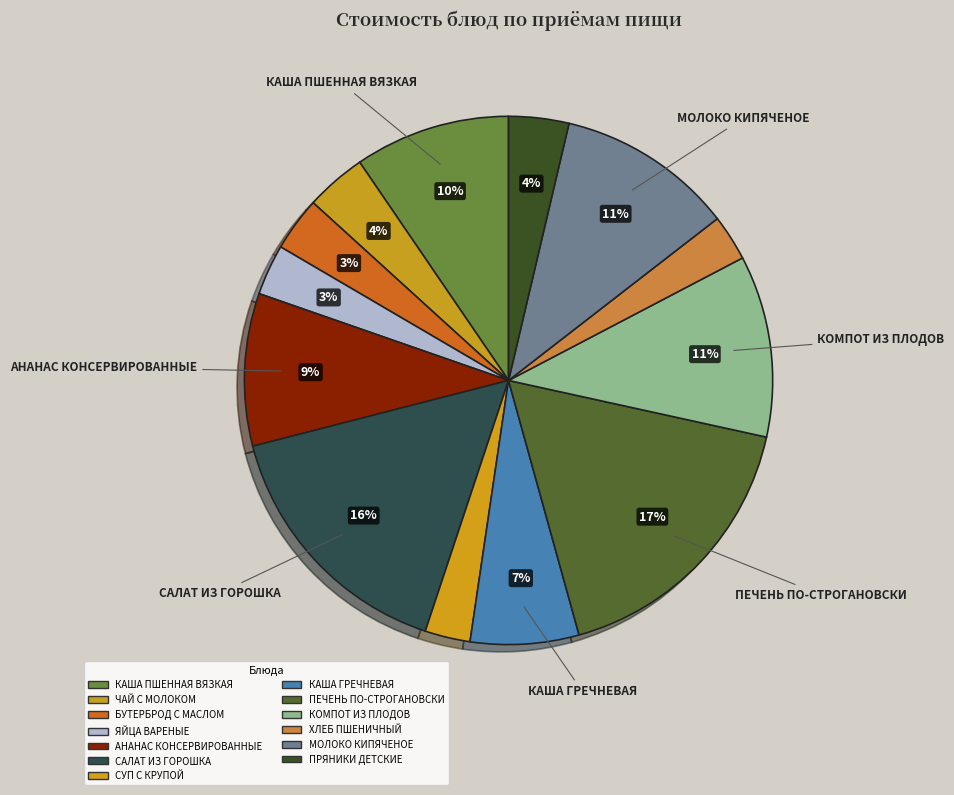

To the nearest percent, what is the combined percentage of АНАНАС КОНСЕРВИРОВАННЫЕ and ХЛЕБ ПШЕНИЧНЫЙ?

12%